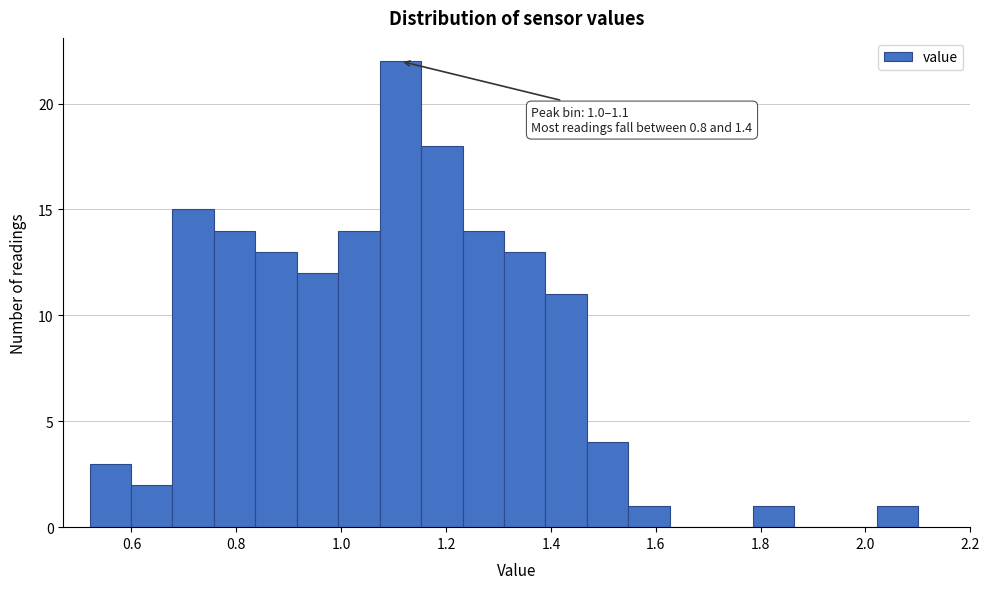

Read against the x-axis, roughly where is the centre of the tallest bar?

1.12